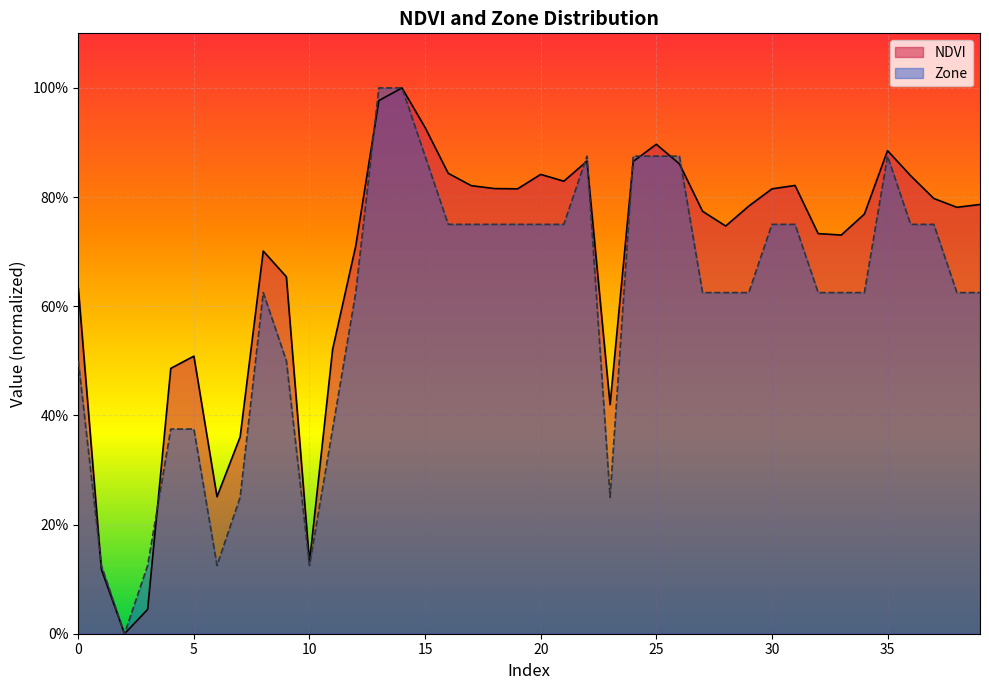

What is the highest value of the NDVI series?

1.0